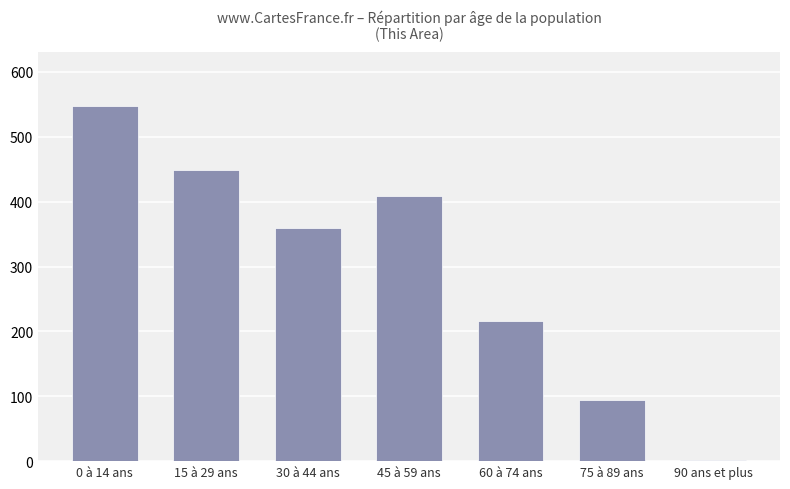

What is the label of the 2nd bar from the left?

15 à 29 ans